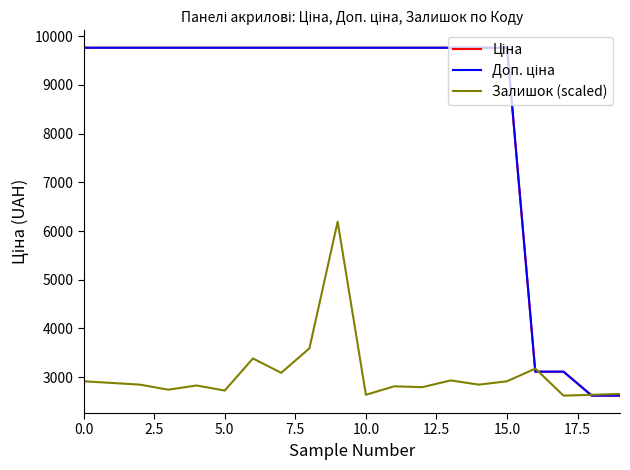

True or false: Залишок (scaled) has more than 1 points higher than both neighbors.

True